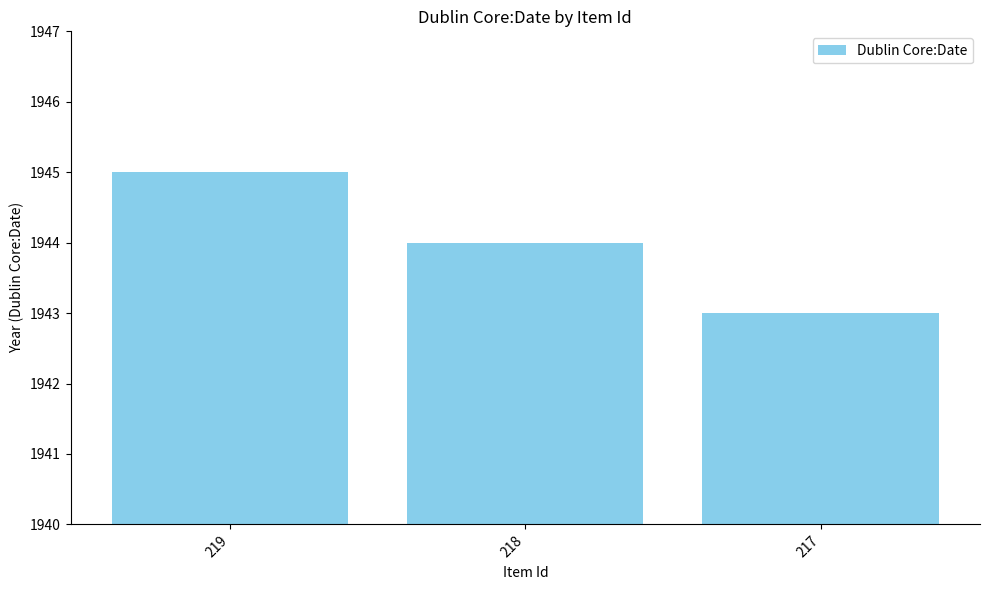

Reading left to right, list all the values displayed in this chart.

219=1945	218=1944	217=1943